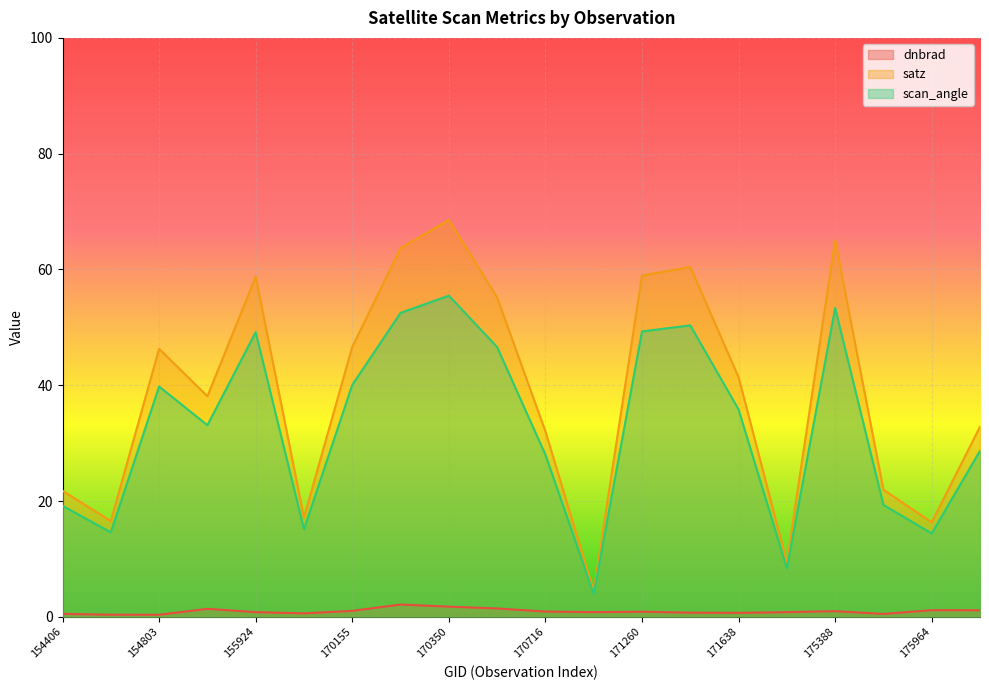

Is the value of satz at 170716 greater than the value of dnbrad at 171454?

Yes